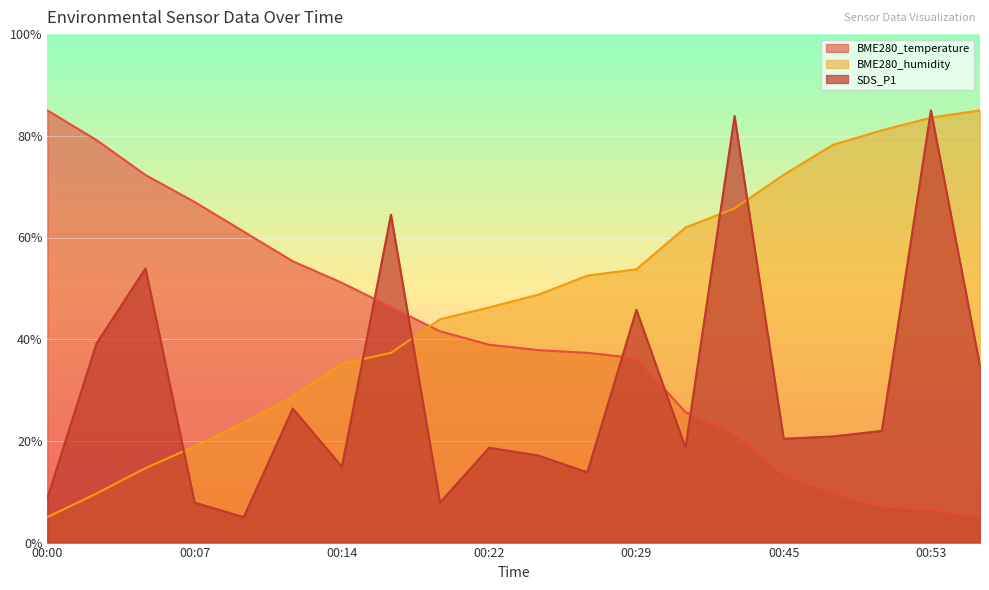

How many values in the BME280_temperature series are below 38?

10